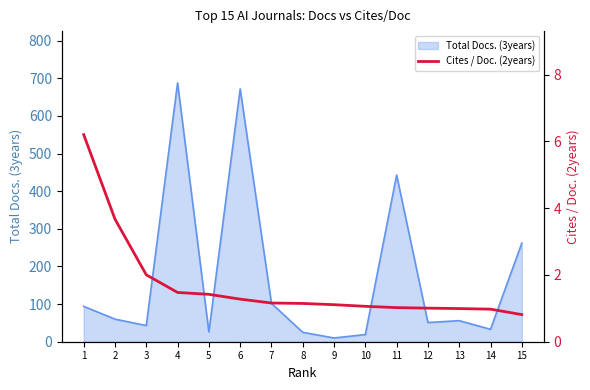

What is the difference between the second highest and second lowest values?

2.7